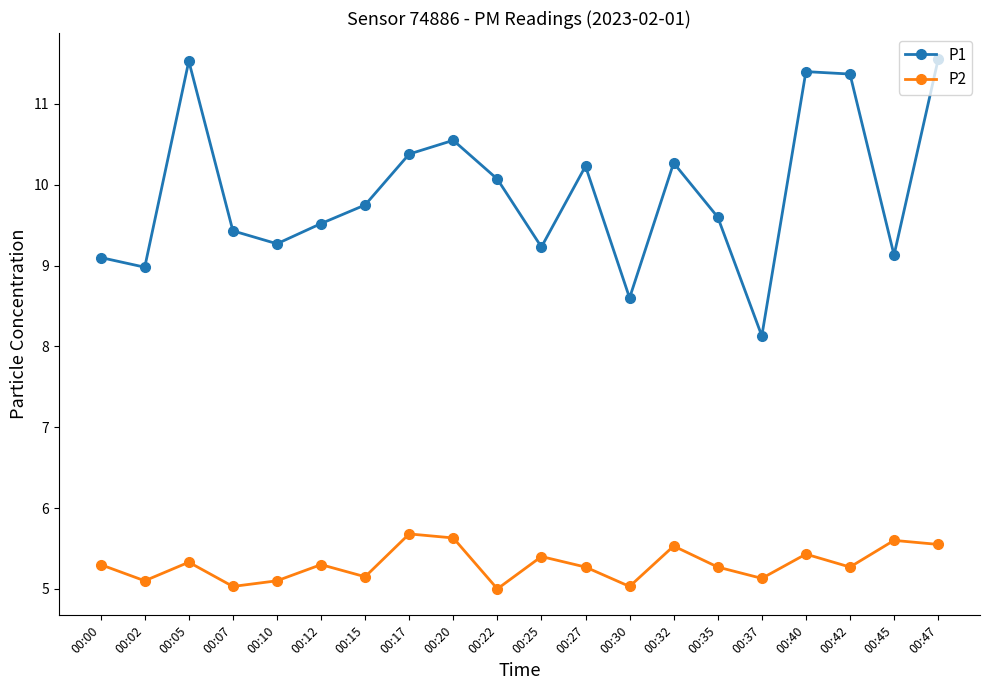

What is the greatest value displayed?

11.6